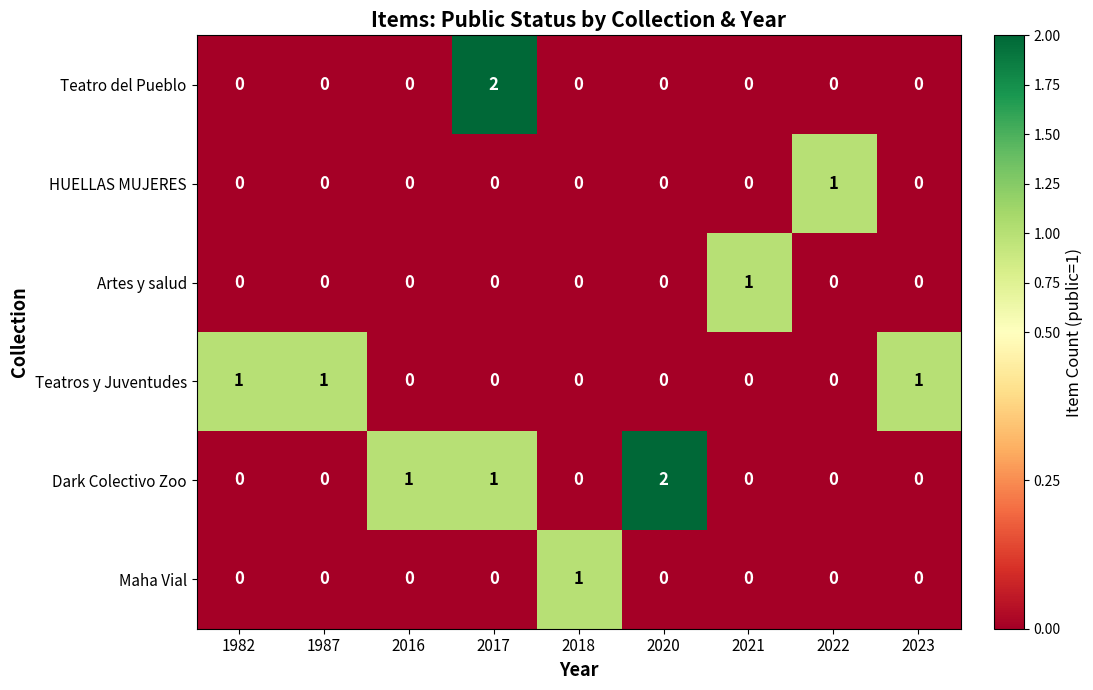

Is the value of Artes y salud at 1987 greater than the value of Teatros y Juventudes at 2023?

No